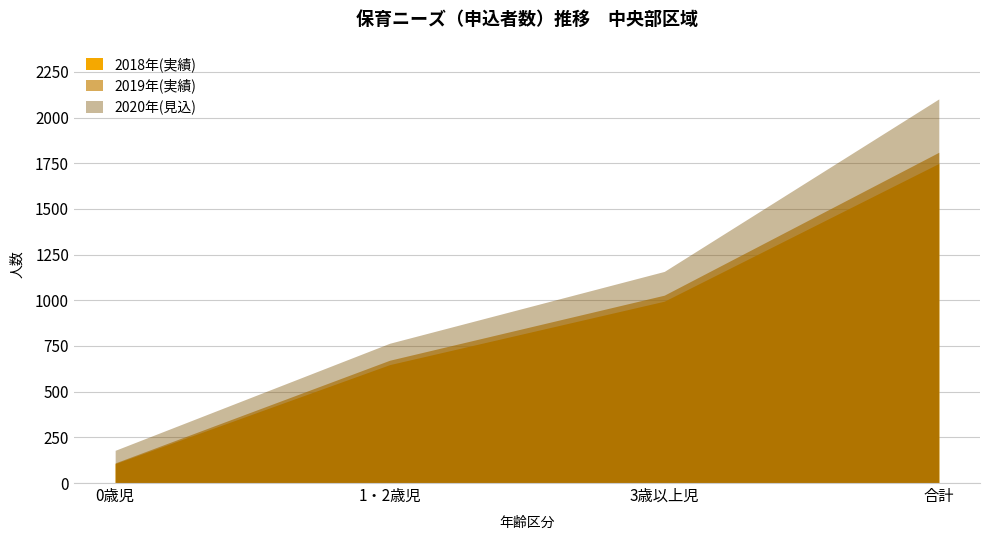

At which category is the sum across all series the highest?

合計